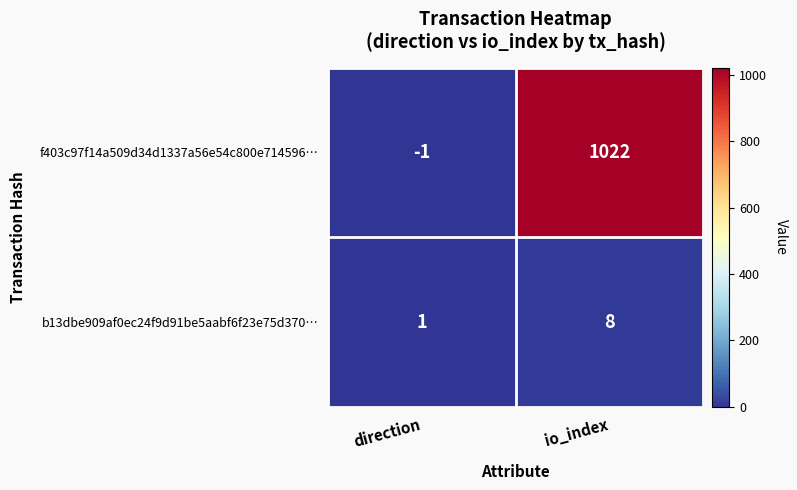

At which label is b13dbe909af0ec24f9d91be5aabf6f23e75d370… closest to 4?

direction